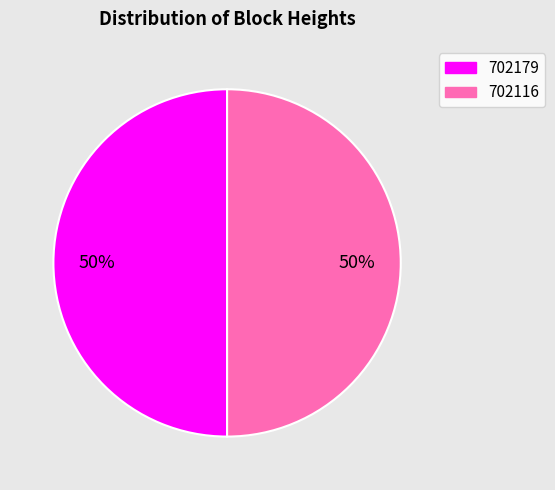

Do 702116 and 702179 together represent more than half of the pie?

Yes